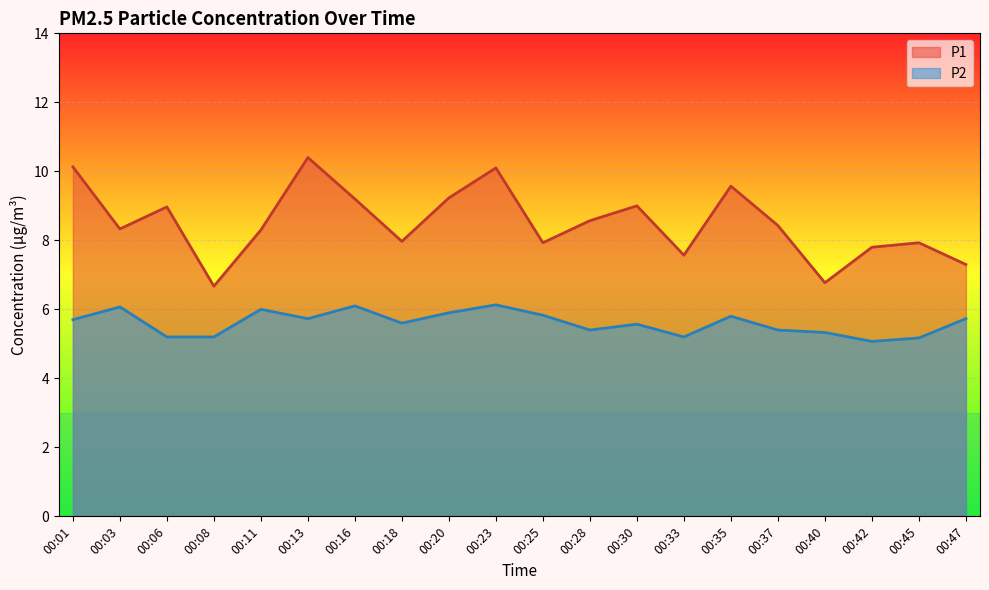

True or false: P2 and P1 cross at least once.

False